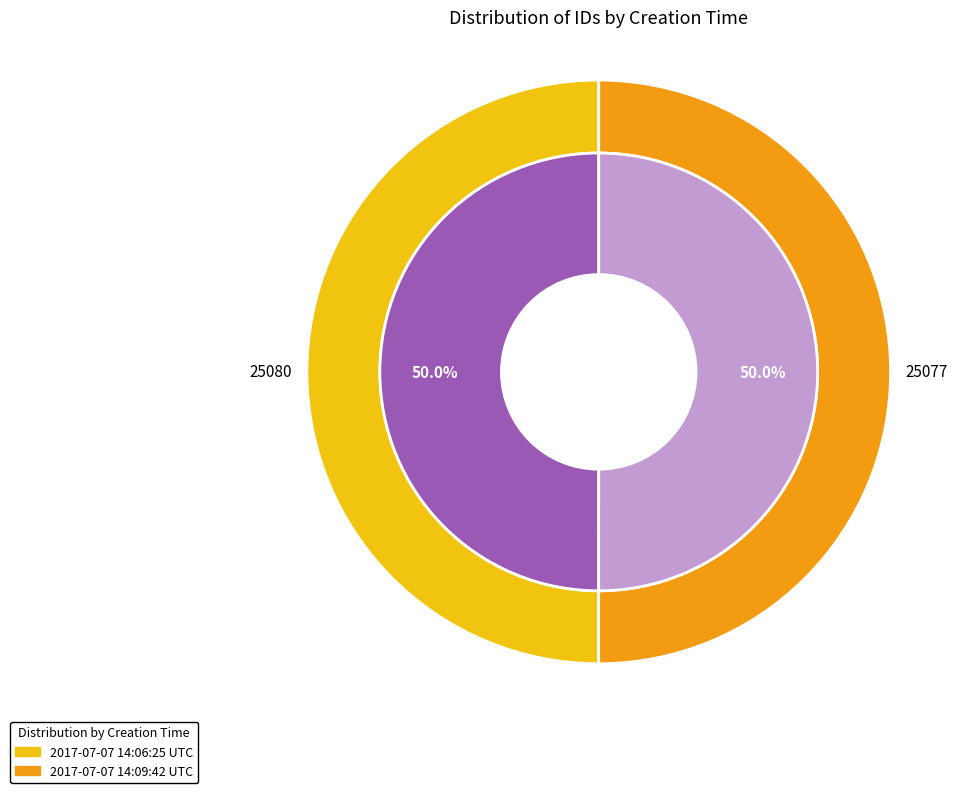

The 2017-07-07 14:06:25 UTC slice represents 50% of the pie. True or false?

True